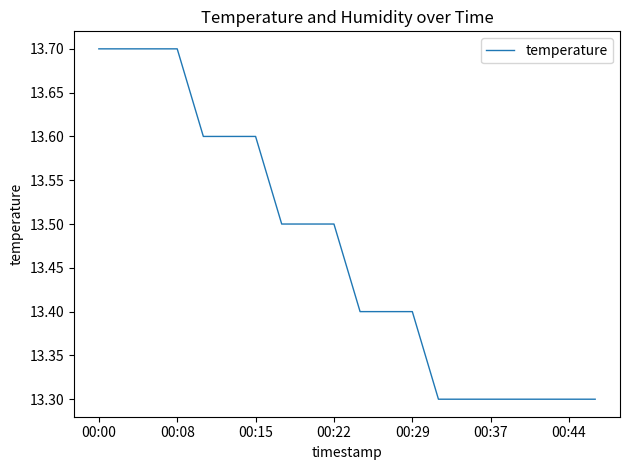

What is the smallest value displayed?

13.3